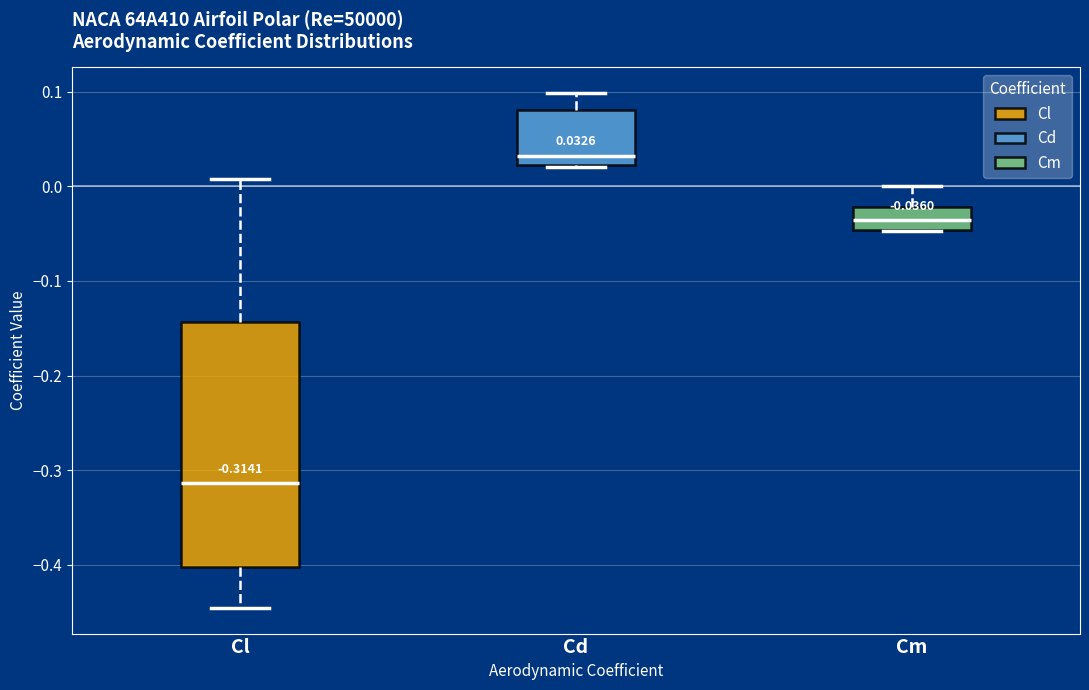

Which box's median line is the lowest?

Cl